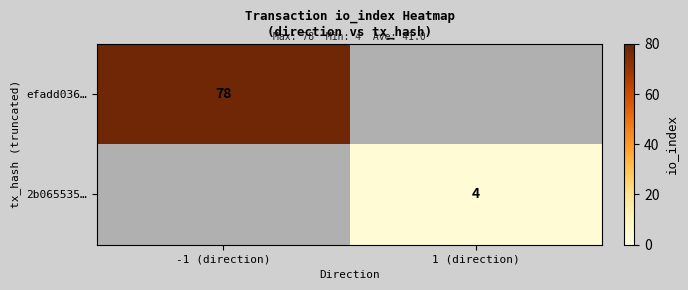

Is the value of 2b065535… at 1 (direction) greater than the value of efadd036… at -1 (direction)?

No